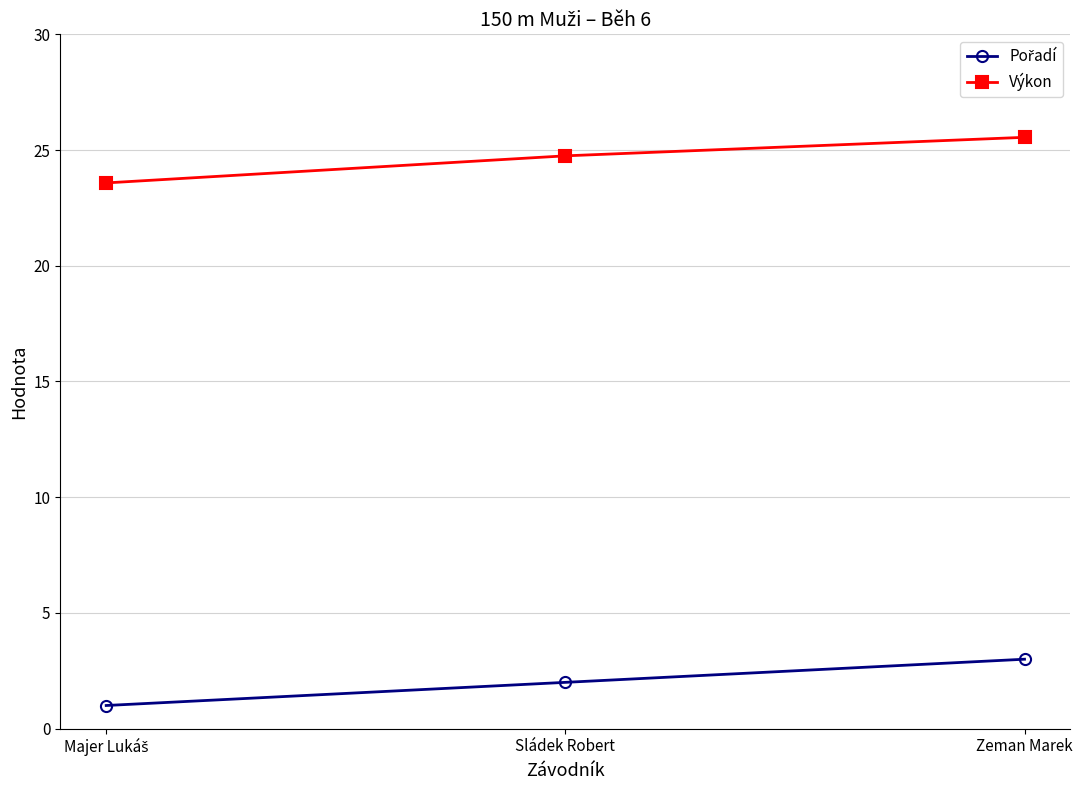

What is the approximate value of Výkon at Sládek Robert?

24.8